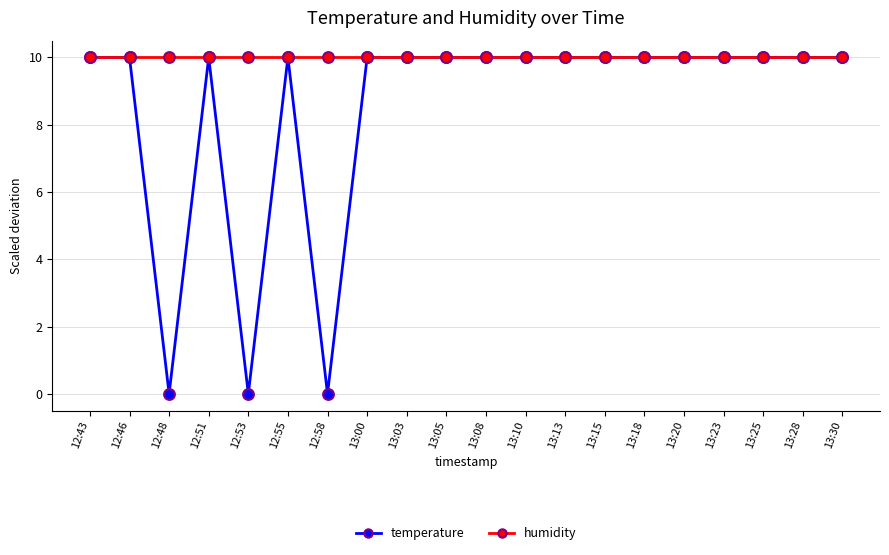

What is the total value across all series at 13:25?

20.0